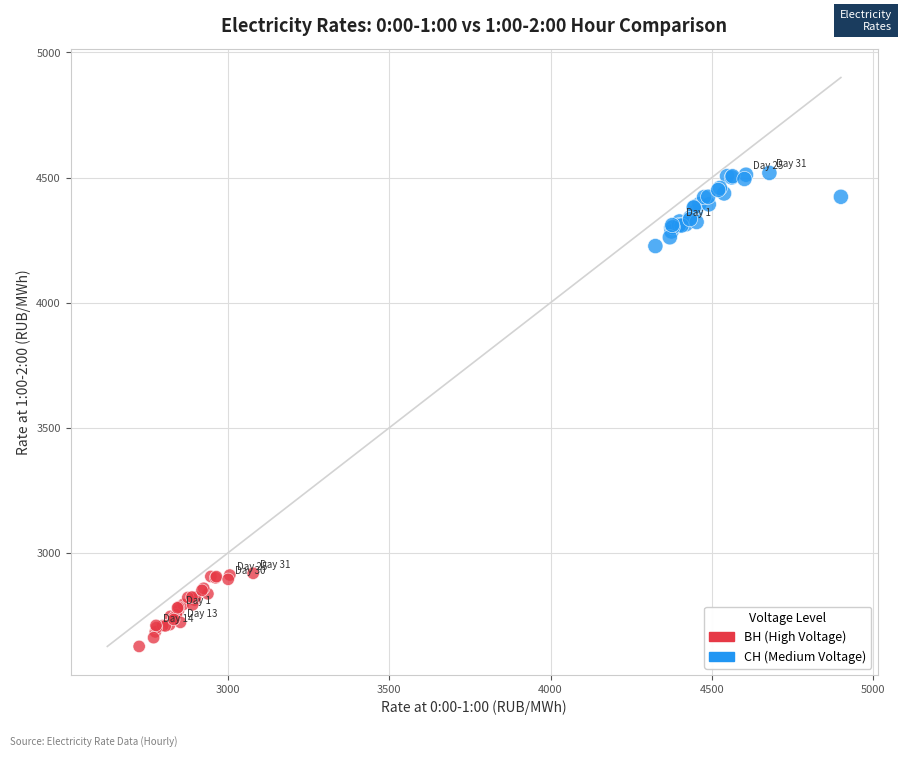

What are all the series names shown in the legend?

ВН (High Voltage), СН (Medium Voltage)